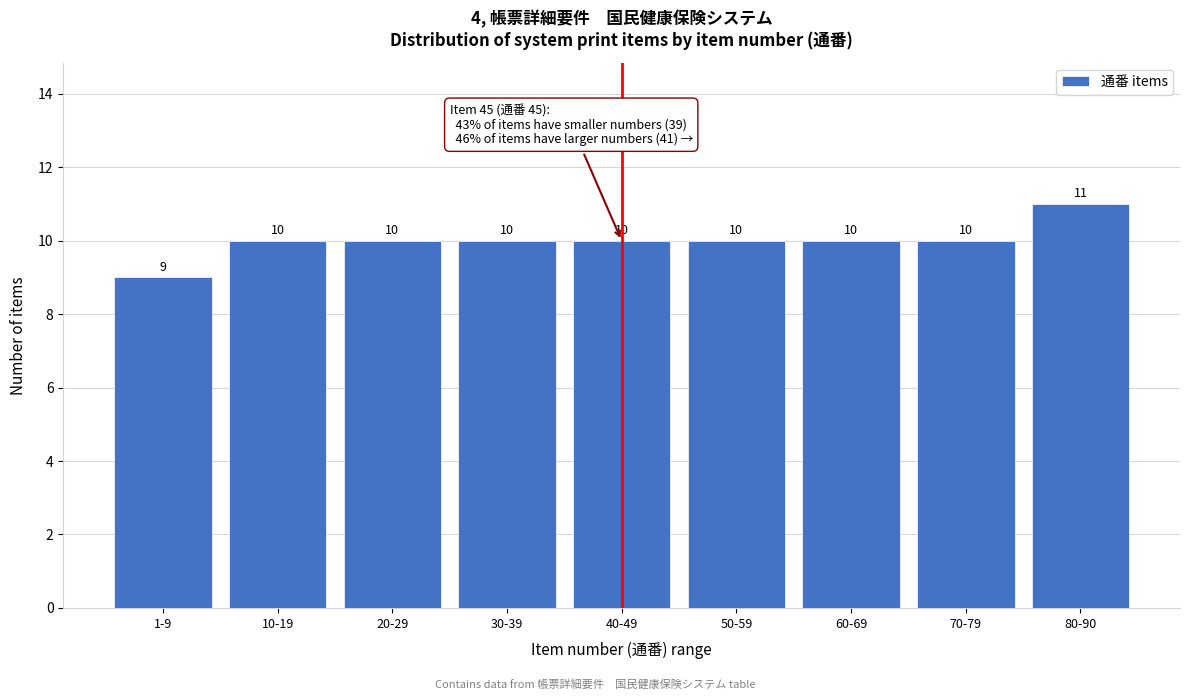

Reading right to left, list all the values displayed in this chart.

80-90=11	70-79=10	60-69=10	50-59=10	40-49=10	30-39=10	20-29=10	10-19=10	1-9=9